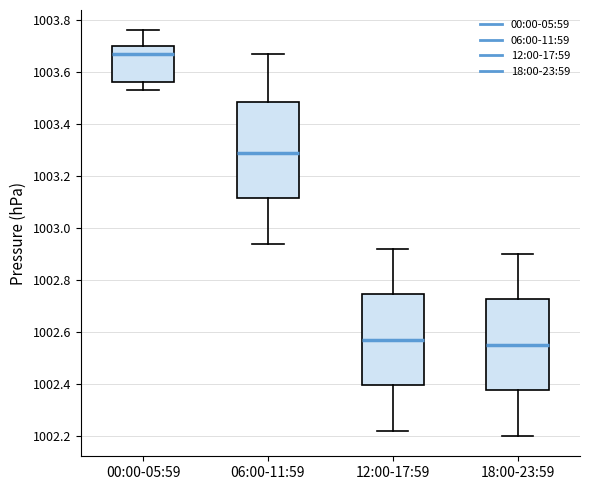

Reading left to right, transcribe this box plot: for each box, give where its median line is, the range the box spans, and where its two whiskers end, as read against the y-axis. The values are not printed on the chart, so give them approximately, as read against the axis.

00:00-05:59: median 1003.68, box 1003.56 to 1003.70, whiskers 1003.54 to 1003.76
06:00-11:59: median 1003.30, box 1003.12 to 1003.48, whiskers 1002.94 to 1003.68
12:00-17:59: median 1002.58, box 1002.40 to 1002.74, whiskers 1002.22 to 1002.92
18:00-23:59: median 1002.56, box 1002.38 to 1002.72, whiskers 1002.20 to 1002.90